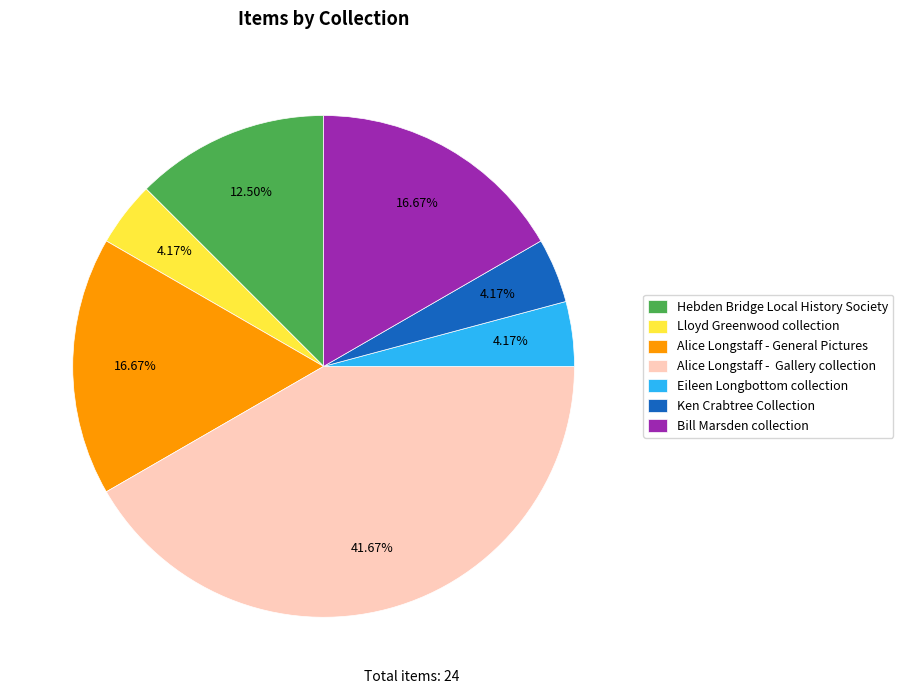

To the nearest percent, what percentage of the pie is Ken Crabtree Collection?

4%